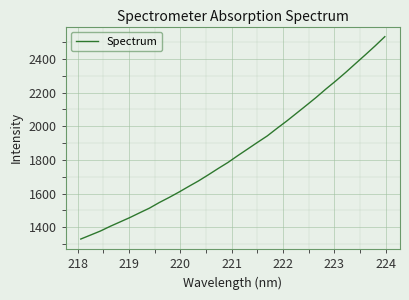

What is the greatest value displayed?

2531.4